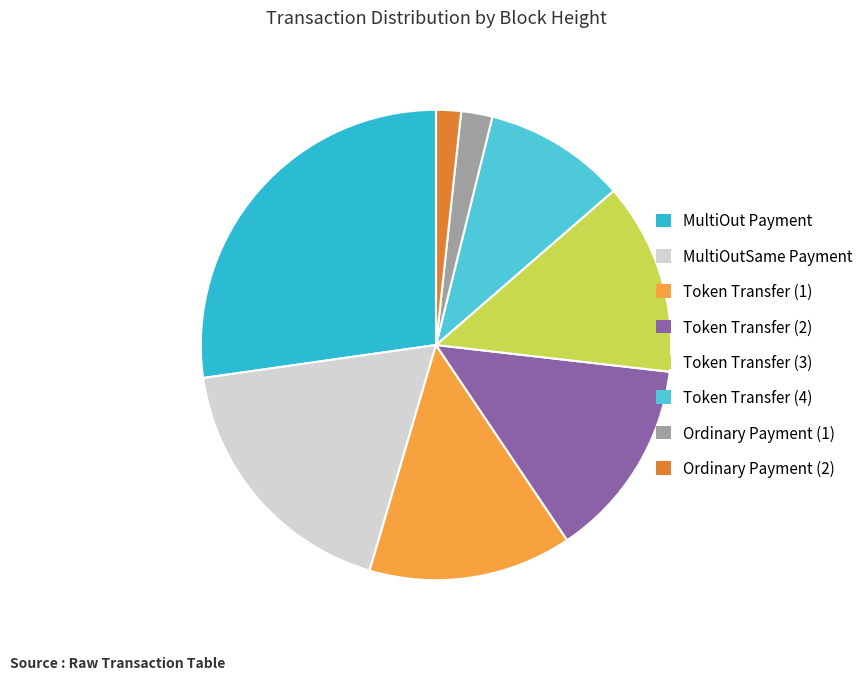

Count the number of slices in the pie.

8